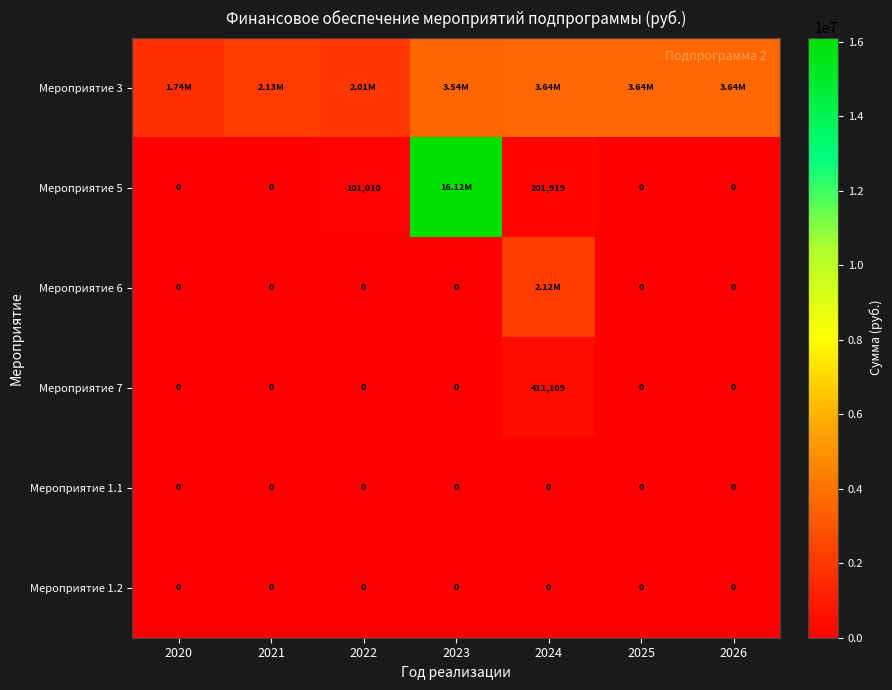

List the series in order of their peak value, lowest first.

Мероприятие 1.1, Мероприятие 1.2, Мероприятие 7, Мероприятие 6, Мероприятие 3, Мероприятие 5